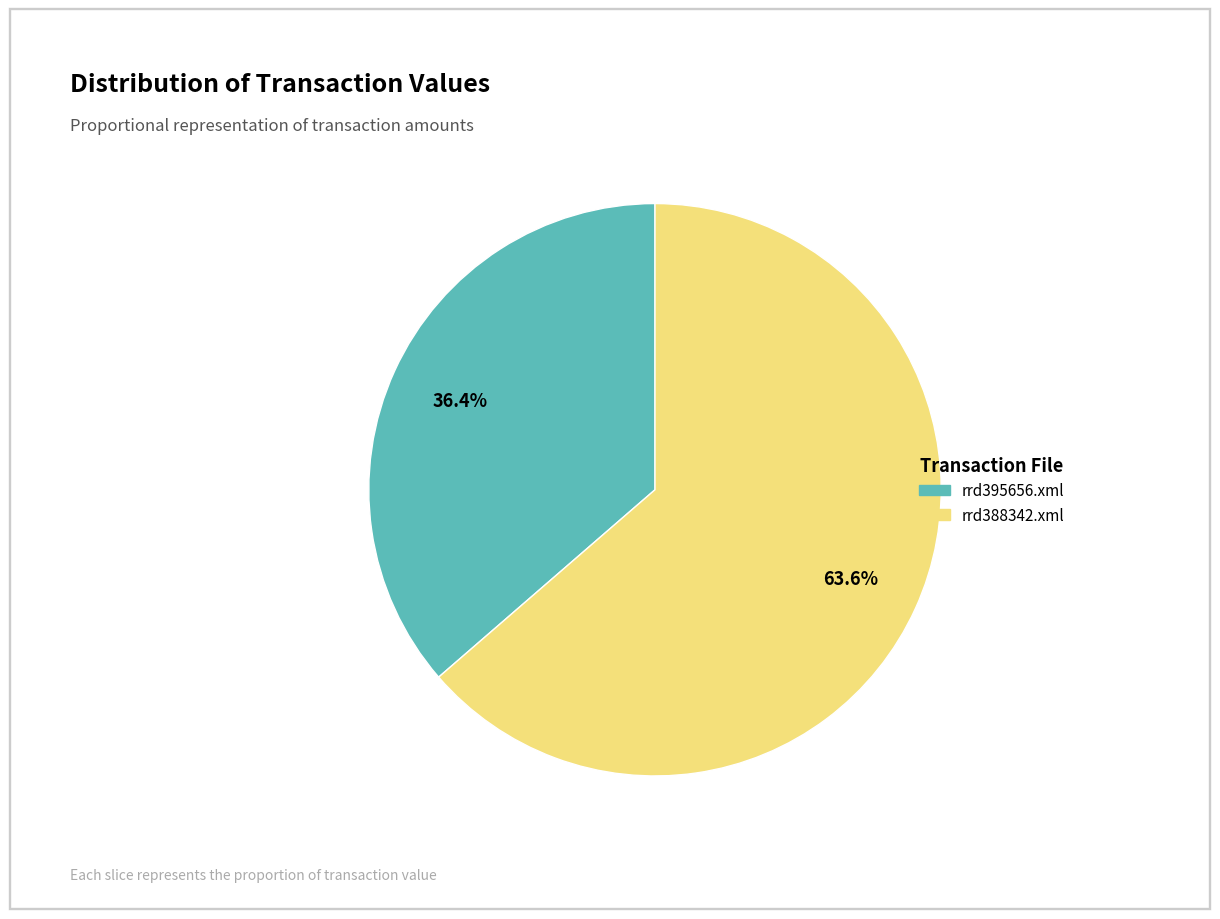

Between rrd388342.xml and rrd395656.xml, which is larger?

rrd388342.xml